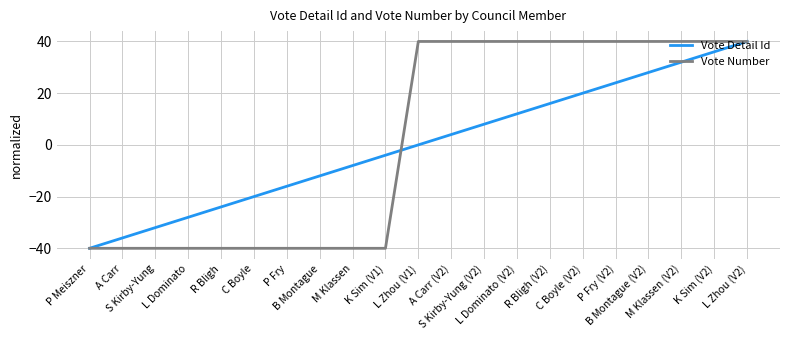

What is the smallest value displayed?

-40